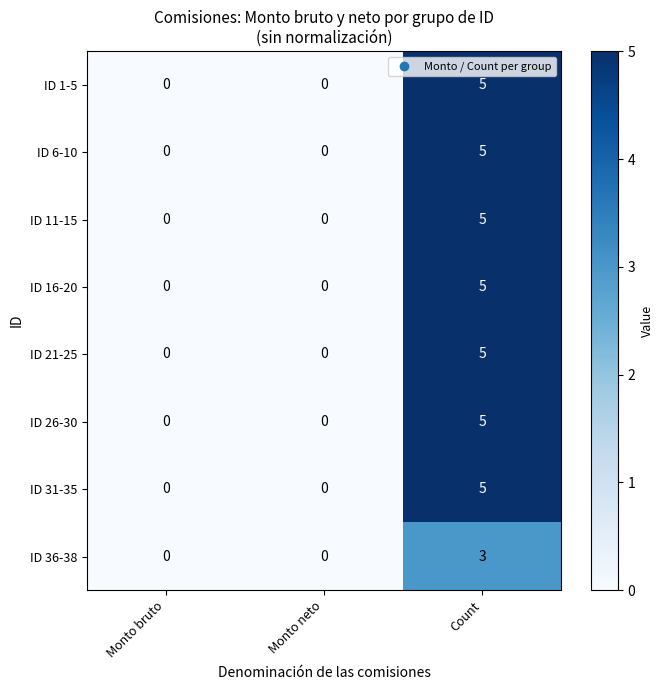

What is the sum of the ID 36-38 values at Monto neto and Count?

3